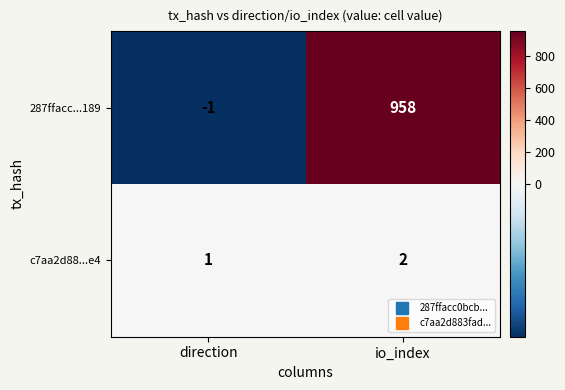

The value of c7aa2d88...e4 at direction is 2. True or false?

False